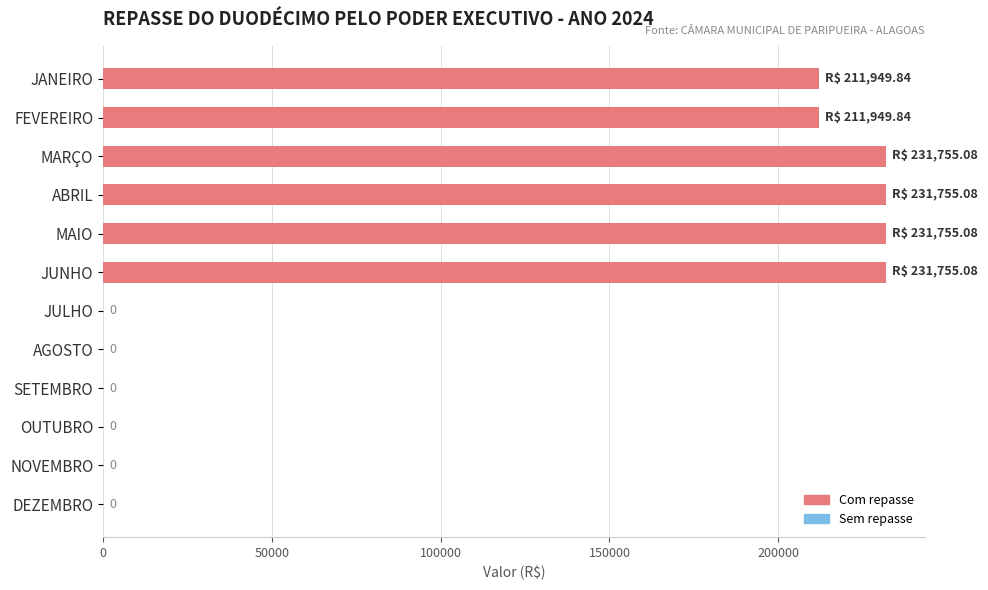

Between FEVEREIRO and OUTUBRO, which is larger?

FEVEREIRO